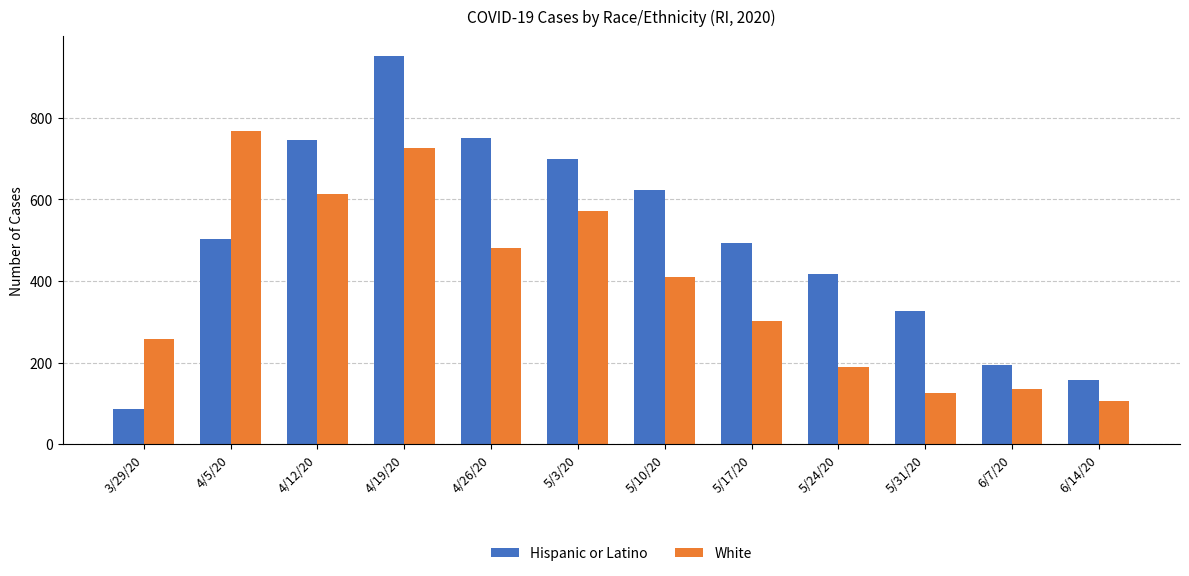

Reading left to right, list all the values displayed in this chart.

Hispanic or Latino: 3/29/20=87	4/5/20=502	4/12/20=746	4/19/20=952	4/26/20=751	5/3/20=699	5/10/20=622	5/17/20=494	5/24/20=417	5/31/20=327	6/7/20=194	6/14/20=157
White: 3/29/20=257	4/5/20=767	4/12/20=614	4/19/20=726	4/26/20=480	5/3/20=571	5/10/20=409	5/17/20=301	5/24/20=189	5/31/20=126	6/7/20=135	6/14/20=107